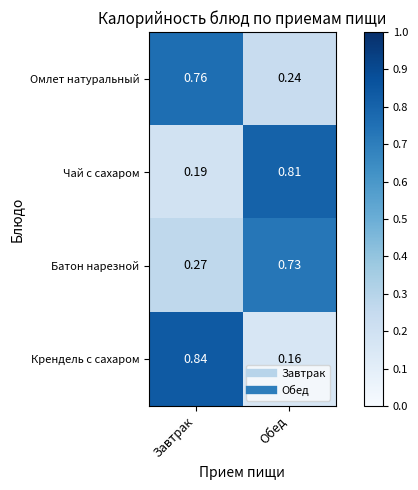

At which category does the chart reach its minimum across all series?

Обед